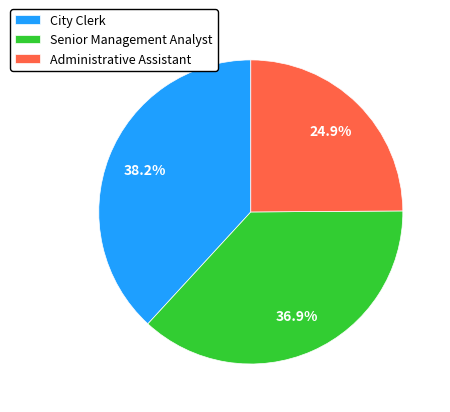

To the nearest percent, what is the difference between the largest and smallest slice percentages?

13%